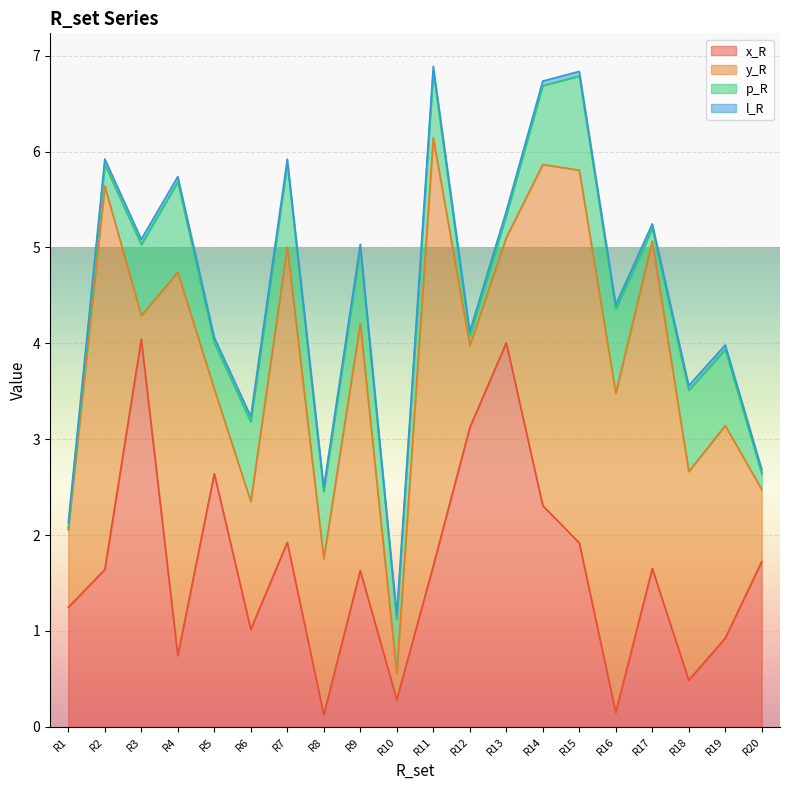

True or false: y_R and l_R intersect in this chart.

False